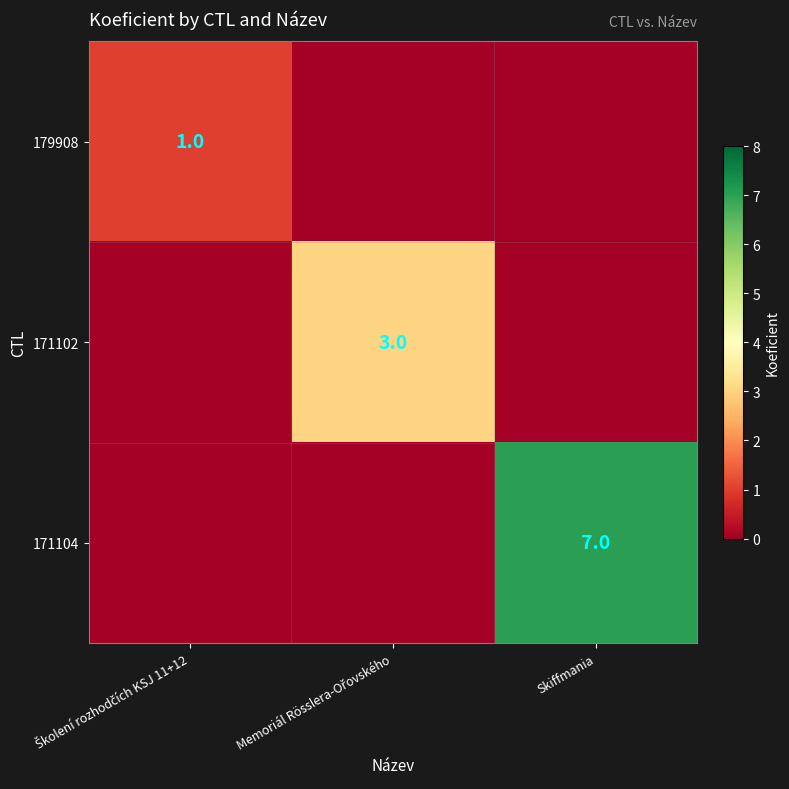

List the labels in order of 171102 value, smallest first.

Školení rozhodčích KSJ 11+12, Skiffmania, Memoriál Rösslera-Ořovského